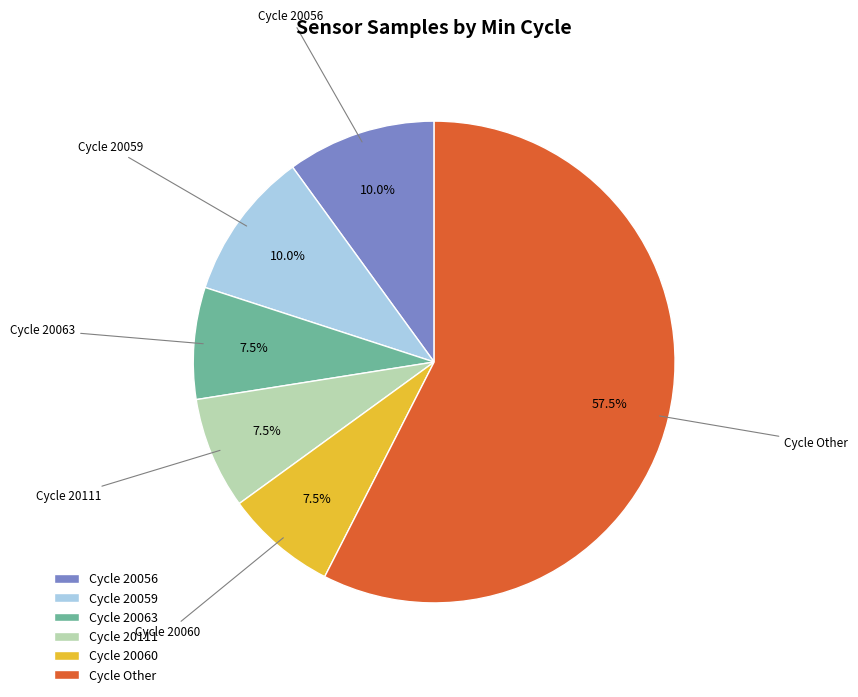

What is the ratio of the value at Cycle Other to the value at Cycle 20059?

5.8